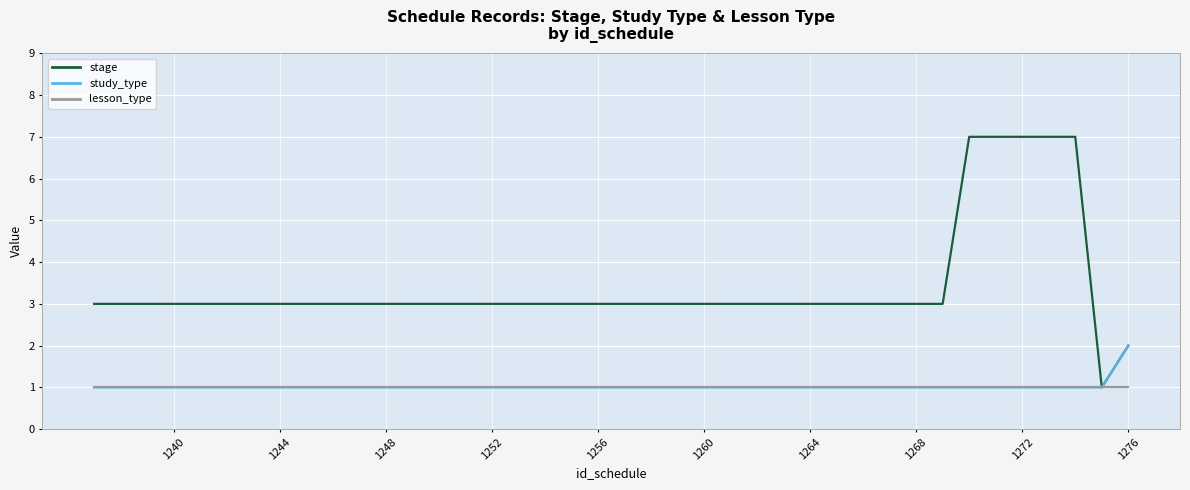

True or false: stage has more than 0 points higher than both neighbors.

False